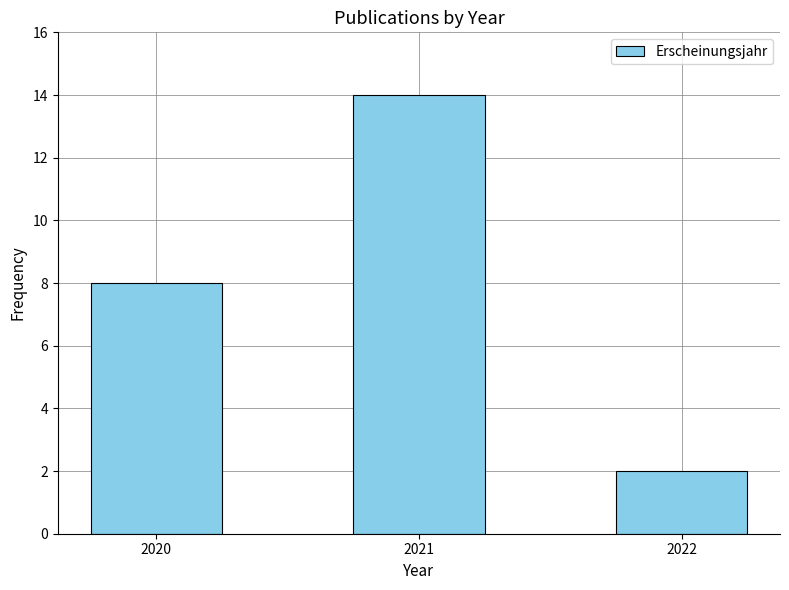

Reading left to right, list all the values displayed in this chart.

2020=8	2021=14	2022=2